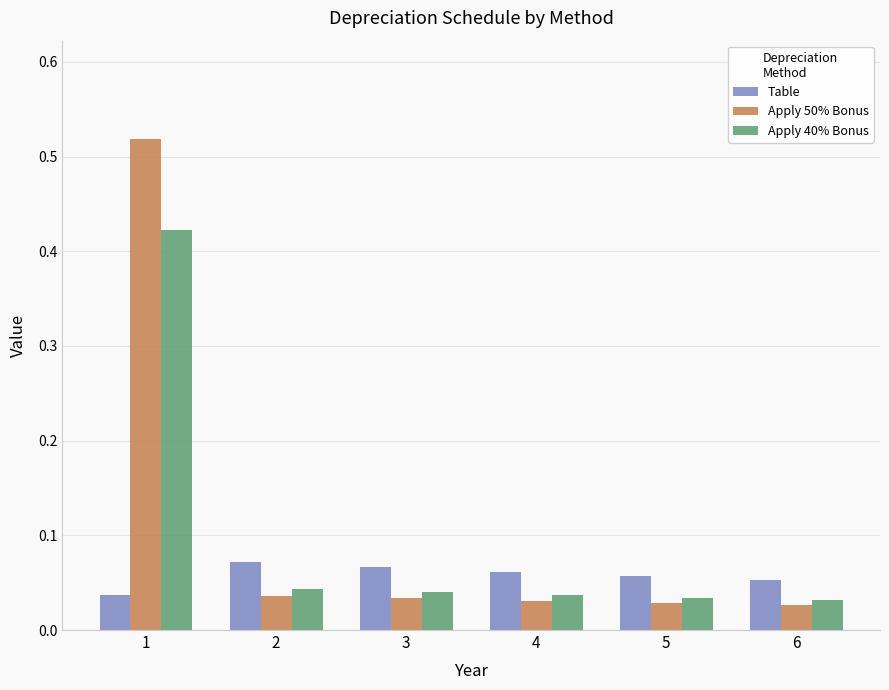

List the series in order of their peak value, lowest first.

Table, Apply 40% Bonus, Apply 50% Bonus